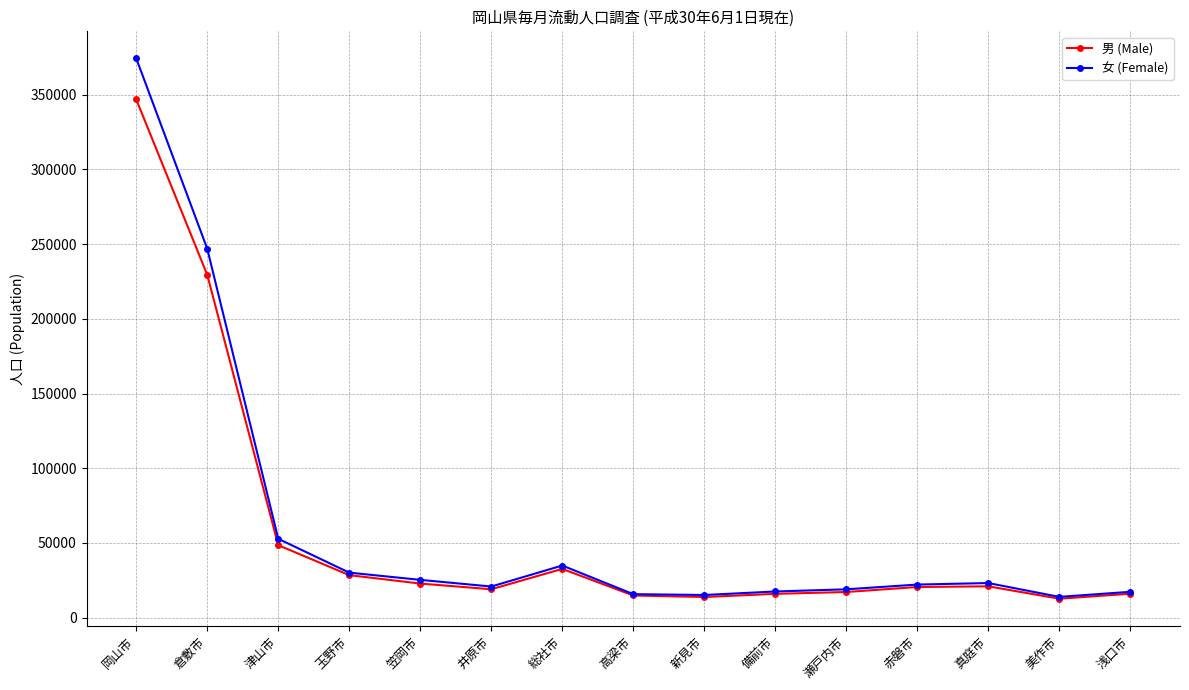

List the series in order of their peak value, highest first.

女 (Female), 男 (Male)